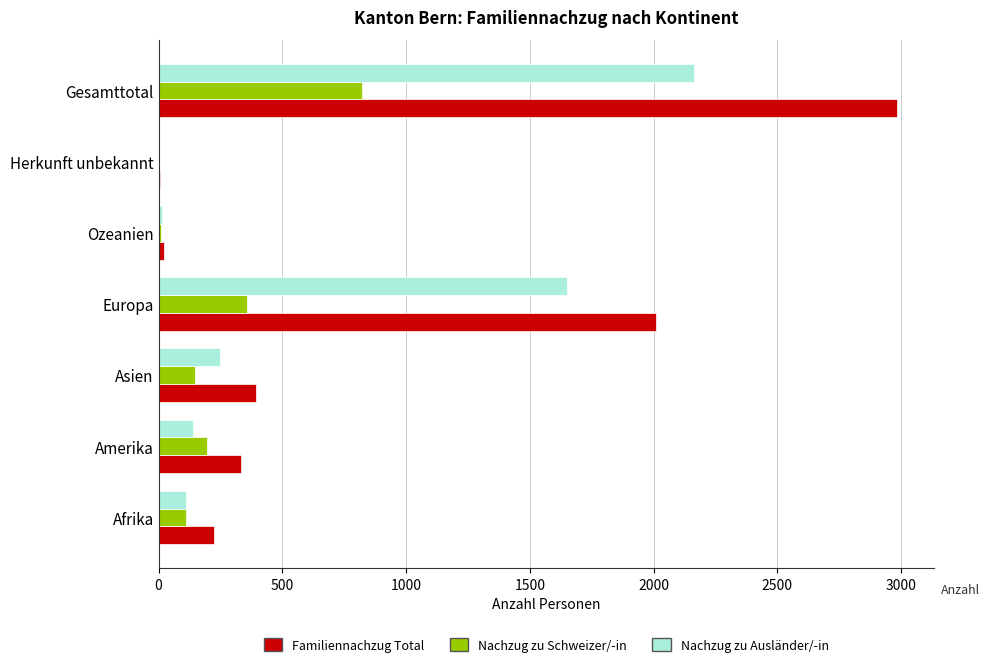

Count the number of categories in the chart.

7